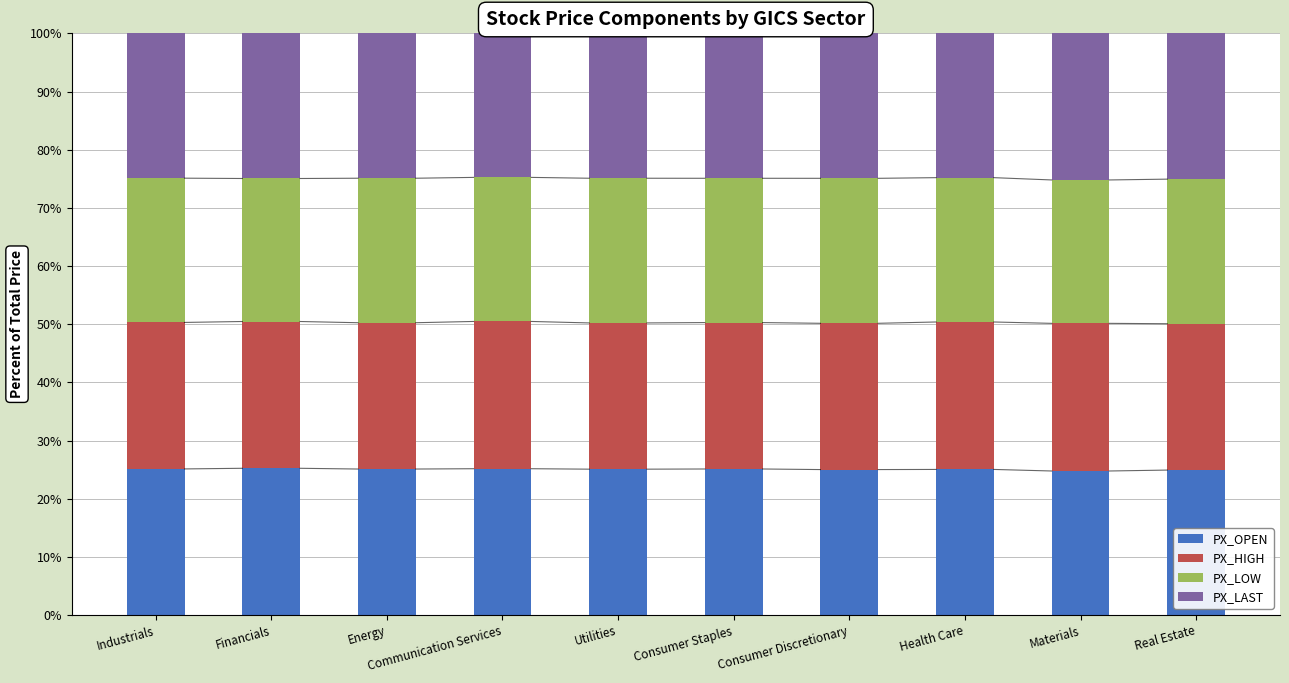

What is the total value across all series at Real Estate?

100.0